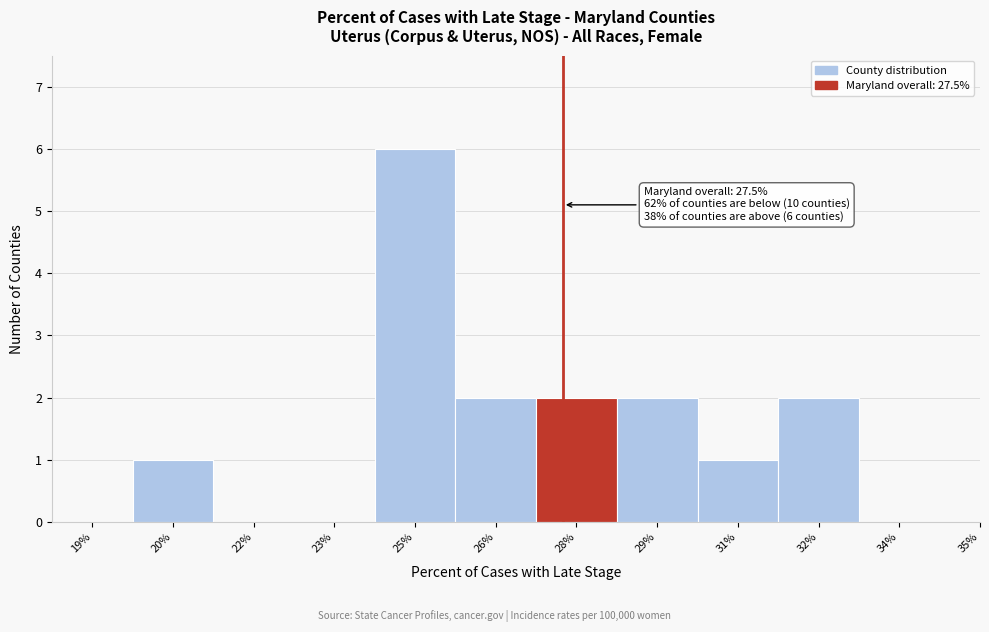

Reading left to right, list all the values displayed in this chart.

19%=0	20%=1	22%=0	23%=0	25%=6	26%=2	28%=2	29%=2	31%=1	32%=2	34%=0	35%=0